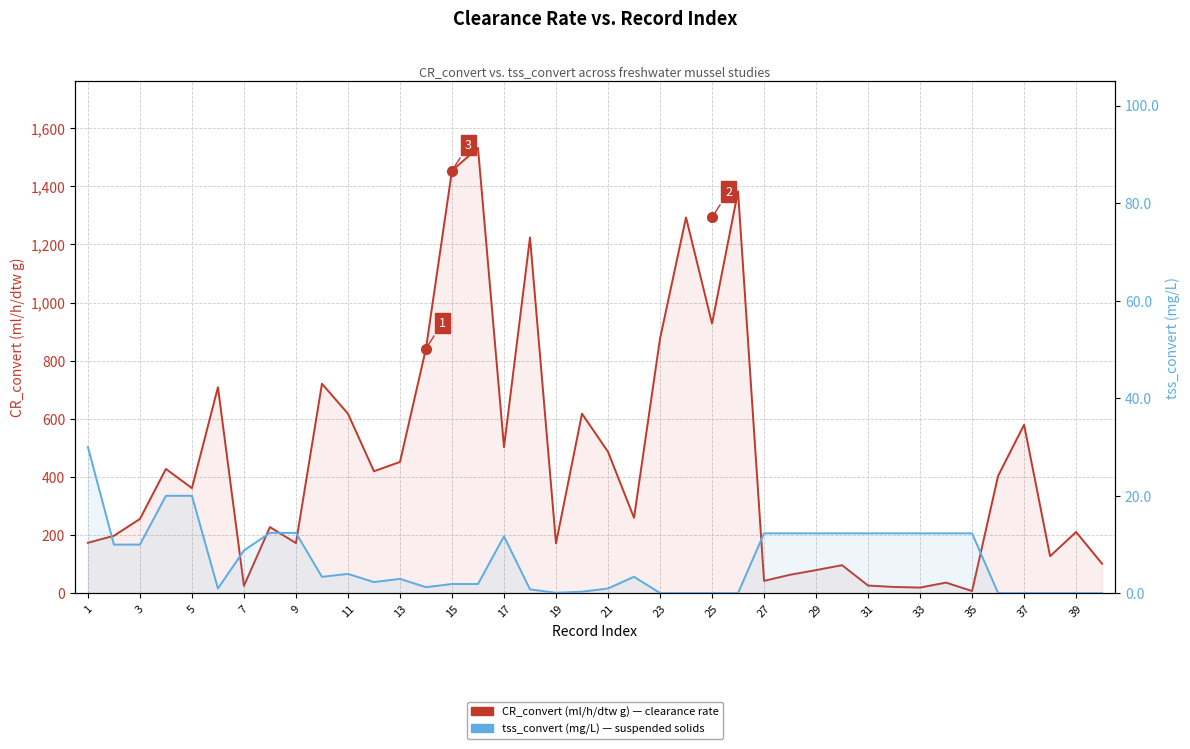

List the series in order of their overall mean, highest first.

CR_convert (ml/h/dtw g), tss_convert (mg/L)